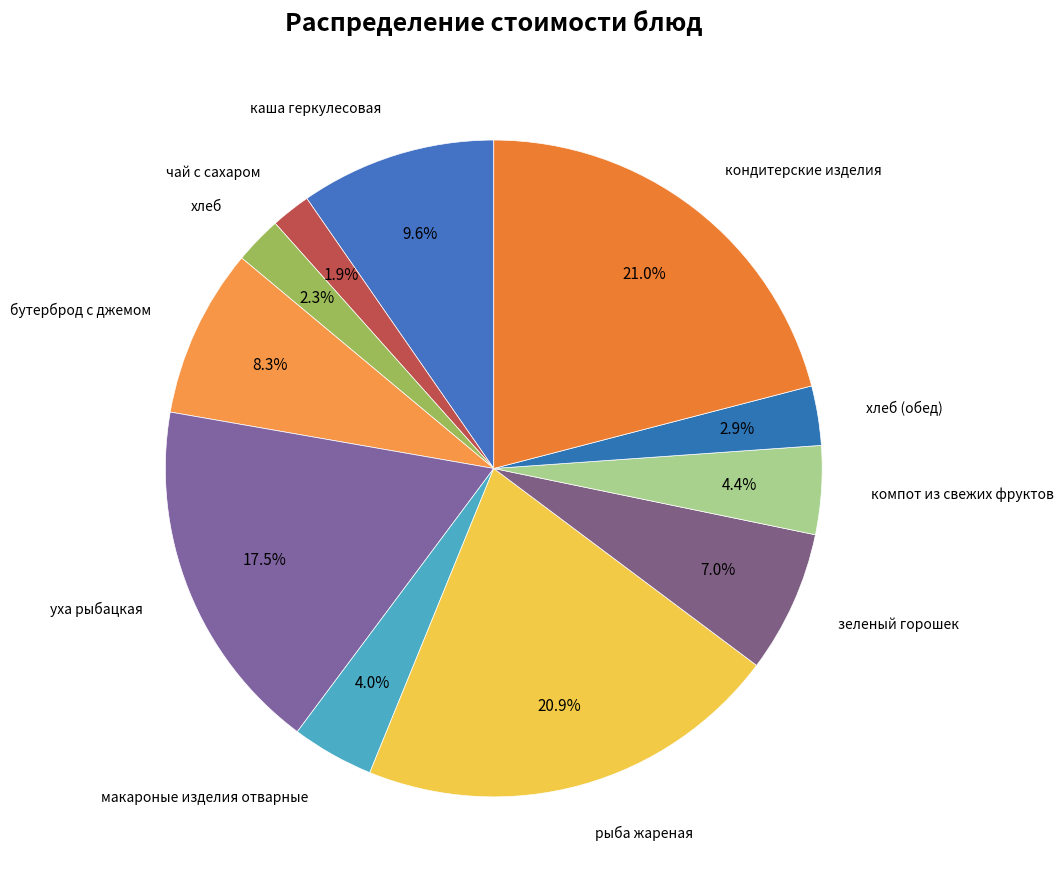

Count the number of slices in the pie.

11